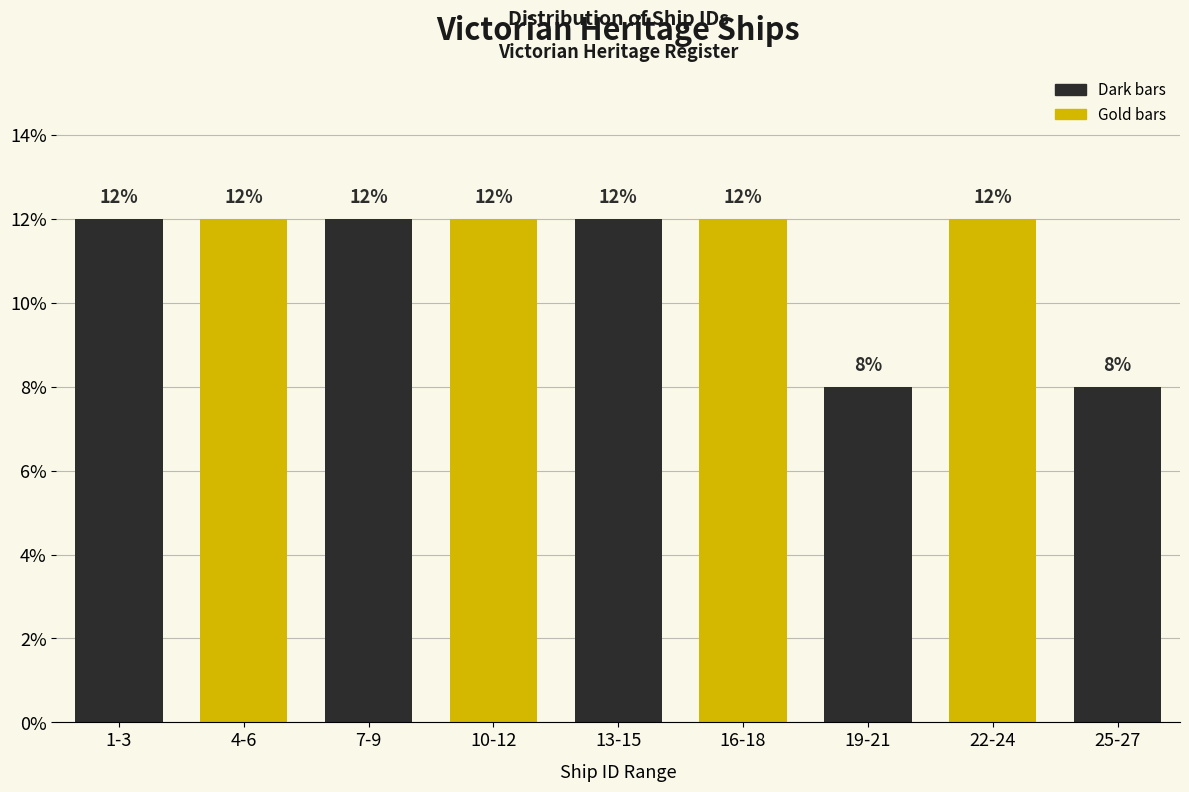

Reading left to right, what are all the values shown in this chart?

1-3=12	4-6=12	7-9=12	10-12=12	13-15=12	16-18=12	19-21=8	22-24=12	25-27=8